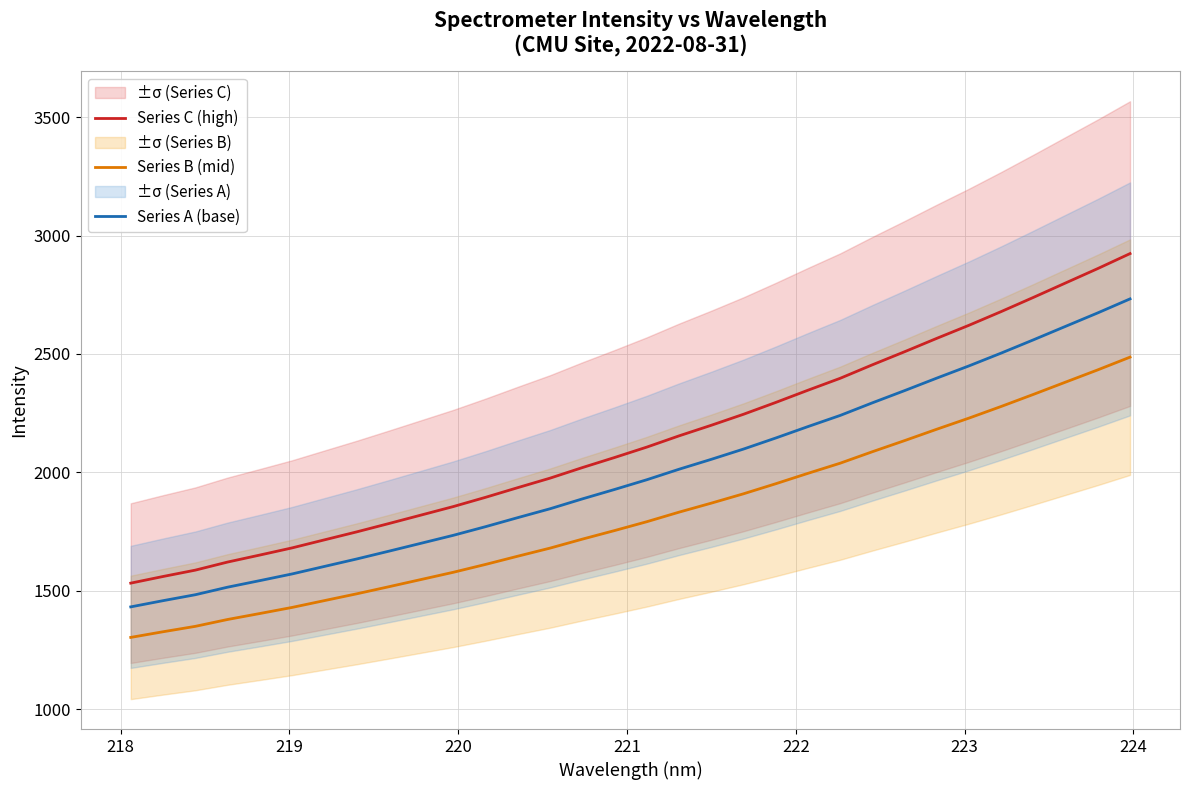

What is the average value of the Series B (mid) series?

1816.4